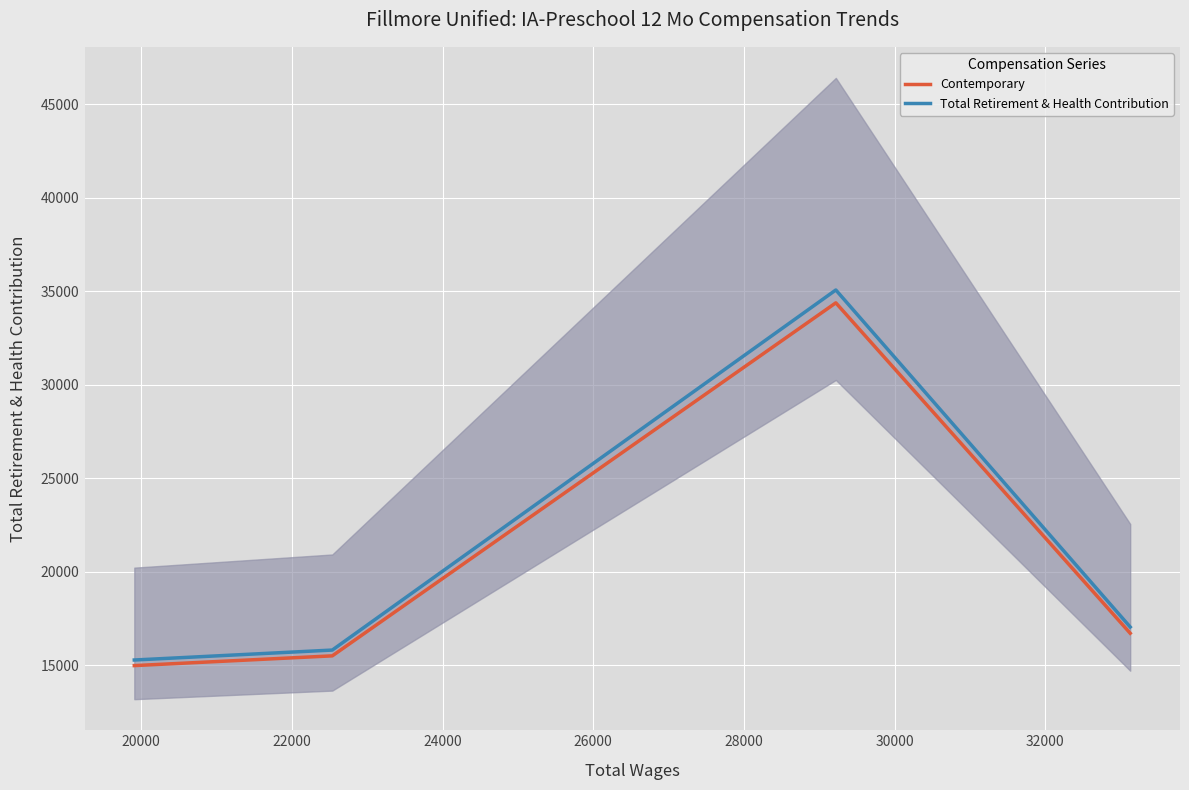

What is the average value of the Total Retirement & Health Contribution series?

19691.7